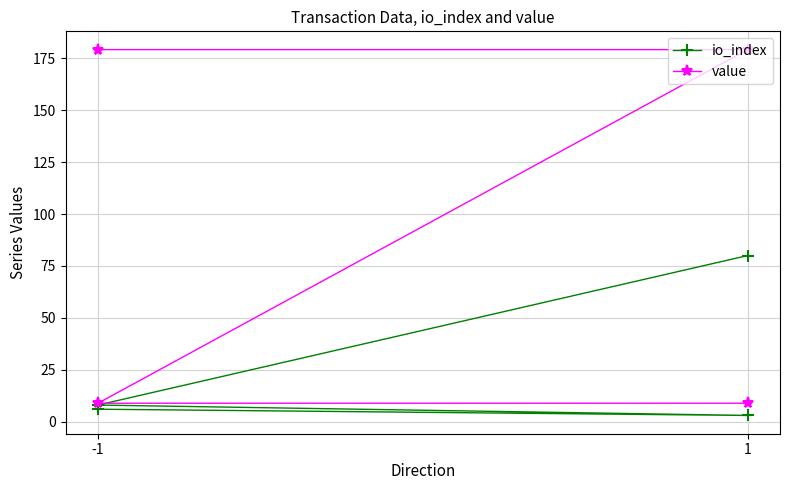

Where is value nearest to the value 94?

-1